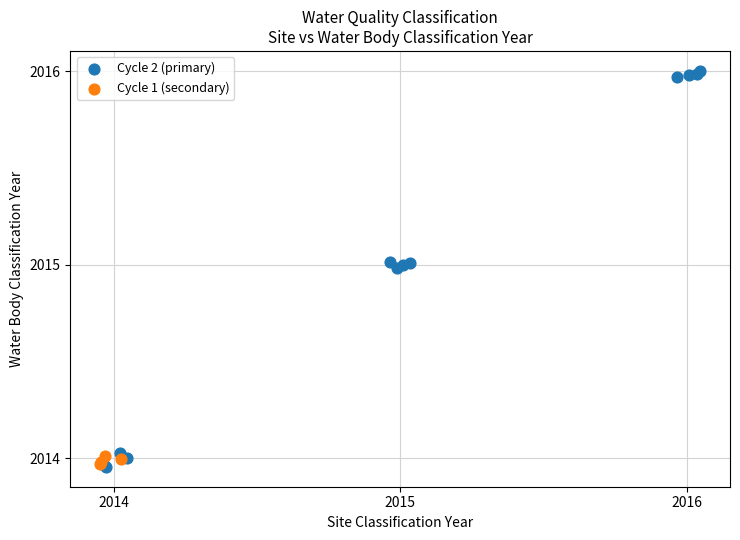

Which series reaches the maximum Y coordinate?

Cycle 2 (primary)